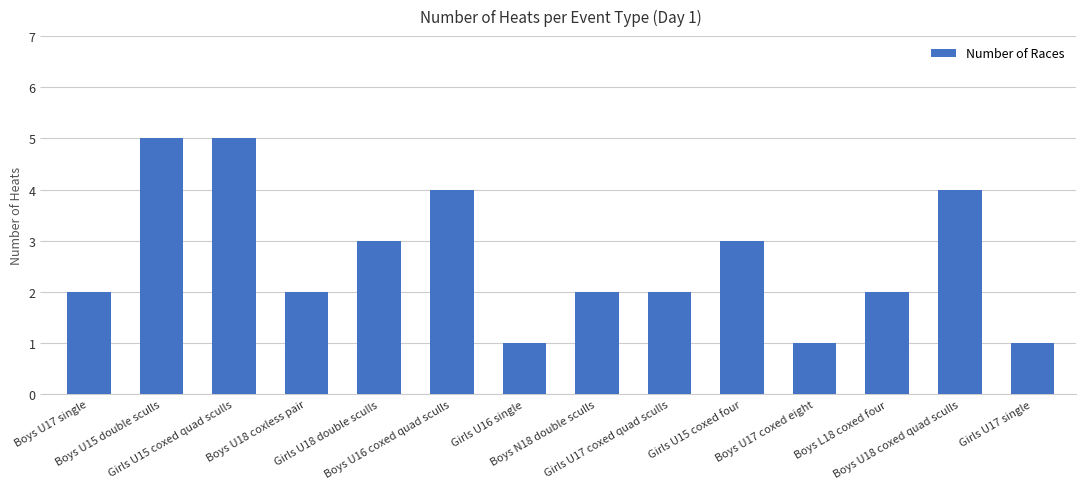

The chart shows a value of 3 at Girls U18 double sculls. True or false?

True